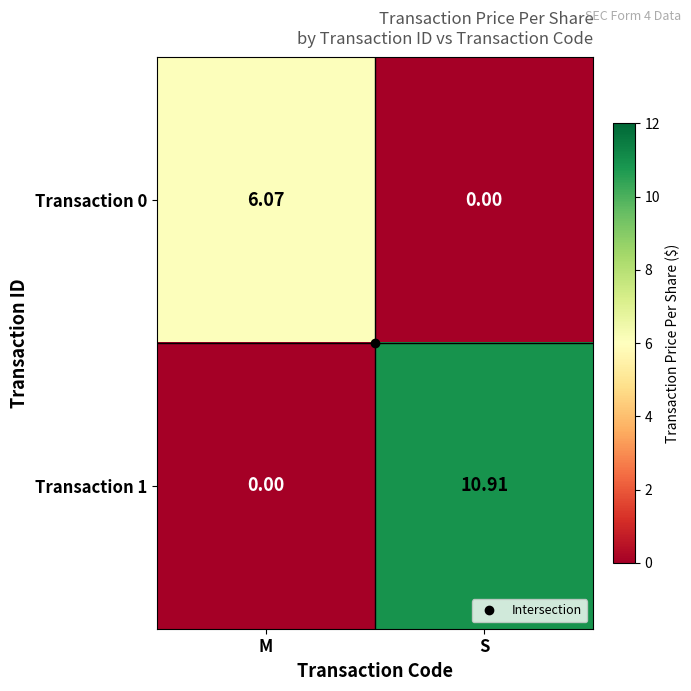

Where does the Transaction 1 series first go above 10?

S